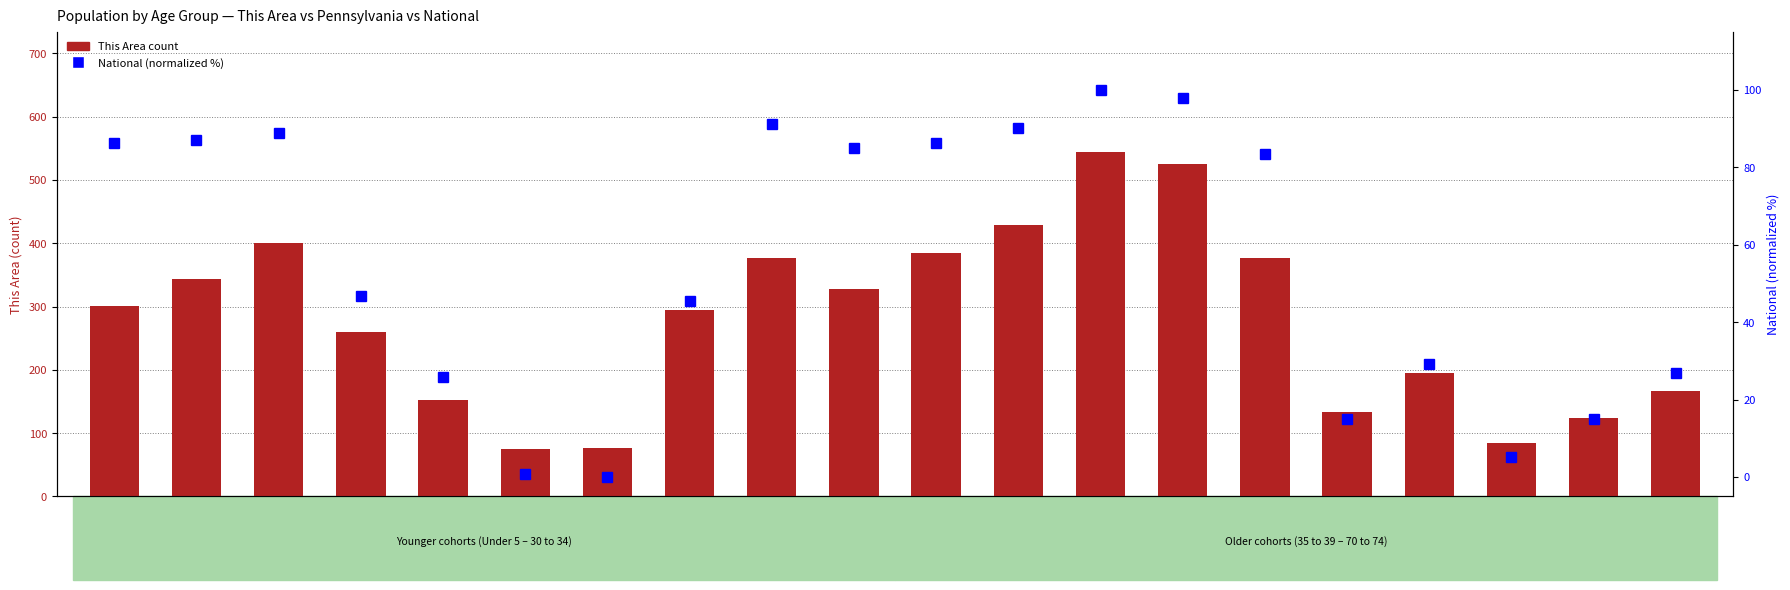

What is the difference between the maximum and minimum values in the National (normalized %) series?

100.0